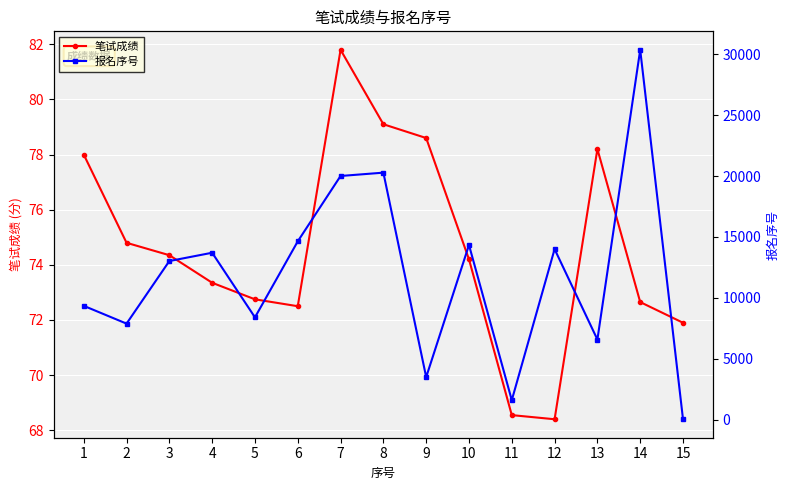

What are all the series names shown in the legend?

笔试成绩, 报名序号